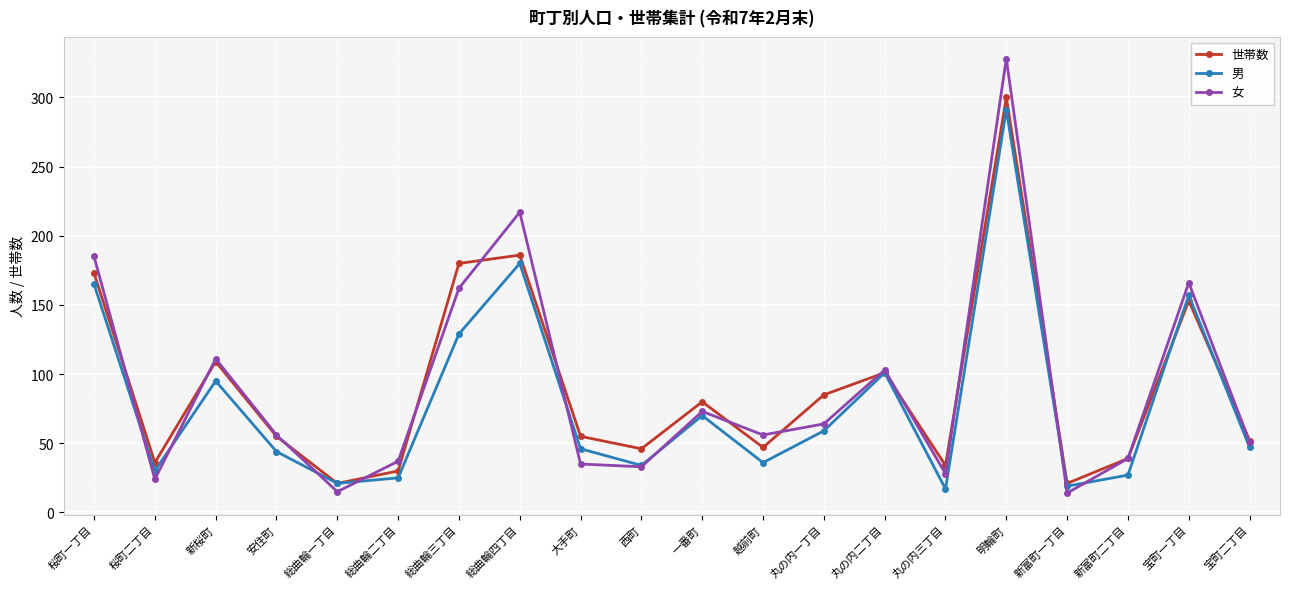

The value of 世帯数 at 明輪町 is 300. True or false?

True